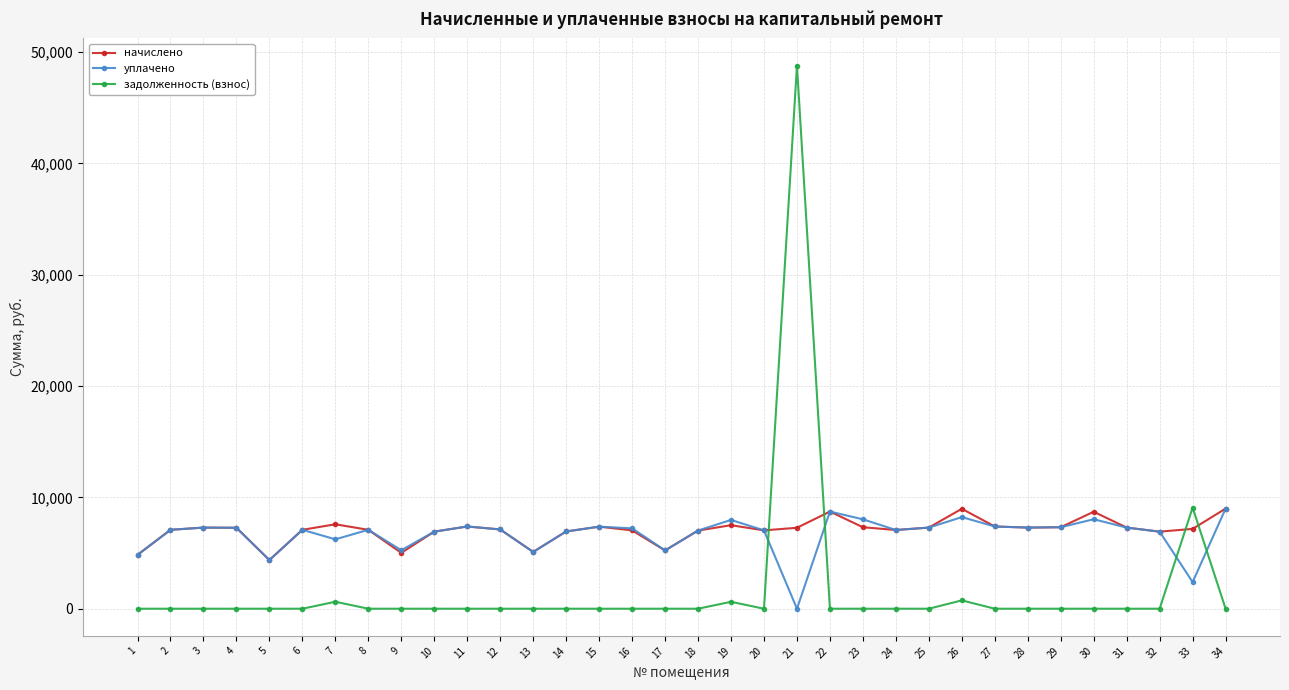

Where do начислено and задолженность (взнос) first cross each other?

20 and 21